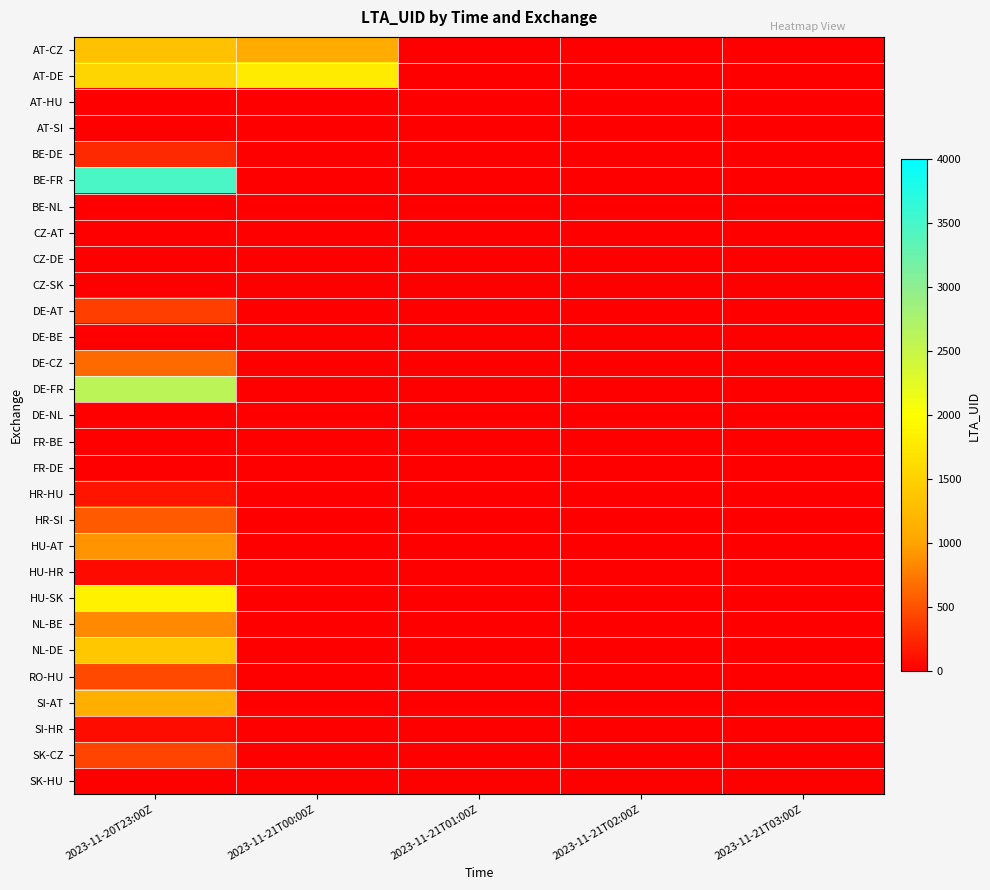

Reading left to right, list all the values displayed in this chart.

AT-CZ: 2023-11-20T23:00Z=1325	2023-11-21T00:00Z=1070	2023-11-21T01:00Z=0	2023-11-21T02:00Z=0	2023-11-21T03:00Z=0
AT-DE: 2023-11-20T23:00Z=1542	2023-11-21T00:00Z=1788	2023-11-21T01:00Z=0	2023-11-21T02:00Z=0	2023-11-21T03:00Z=0
AT-HU: 2023-11-20T23:00Z=0	2023-11-21T00:00Z=0	2023-11-21T01:00Z=0	2023-11-21T02:00Z=0	2023-11-21T03:00Z=0
AT-SI: 2023-11-20T23:00Z=0	2023-11-21T00:00Z=0	2023-11-21T01:00Z=0	2023-11-21T02:00Z=0	2023-11-21T03:00Z=0
BE-DE: 2023-11-20T23:00Z=252	2023-11-21T00:00Z=0	2023-11-21T01:00Z=0	2023-11-21T02:00Z=0	2023-11-21T03:00Z=0
BE-FR: 2023-11-20T23:00Z=3477	2023-11-21T00:00Z=0	2023-11-21T01:00Z=0	2023-11-21T02:00Z=0	2023-11-21T03:00Z=0
BE-NL: 2023-11-20T23:00Z=0	2023-11-21T00:00Z=0	2023-11-21T01:00Z=0	2023-11-21T02:00Z=0	2023-11-21T03:00Z=0
CZ-AT: 2023-11-20T23:00Z=0	2023-11-21T00:00Z=0	2023-11-21T01:00Z=0	2023-11-21T02:00Z=0	2023-11-21T03:00Z=0
CZ-DE: 2023-11-20T23:00Z=0	2023-11-21T00:00Z=0	2023-11-21T01:00Z=0	2023-11-21T02:00Z=0	2023-11-21T03:00Z=0
CZ-SK: 2023-11-20T23:00Z=0	2023-11-21T00:00Z=0	2023-11-21T01:00Z=0	2023-11-21T02:00Z=0	2023-11-21T03:00Z=0
DE-AT: 2023-11-20T23:00Z=385	2023-11-21T00:00Z=0	2023-11-21T01:00Z=0	2023-11-21T02:00Z=0	2023-11-21T03:00Z=0
DE-BE: 2023-11-20T23:00Z=0	2023-11-21T00:00Z=0	2023-11-21T01:00Z=0	2023-11-21T02:00Z=0	2023-11-21T03:00Z=0
DE-CZ: 2023-11-20T23:00Z=651	2023-11-21T00:00Z=0	2023-11-21T01:00Z=0	2023-11-21T02:00Z=0	2023-11-21T03:00Z=0
DE-FR: 2023-11-20T23:00Z=2595	2023-11-21T00:00Z=0	2023-11-21T01:00Z=0	2023-11-21T02:00Z=0	2023-11-21T03:00Z=0
DE-NL: 2023-11-20T23:00Z=0	2023-11-21T00:00Z=0	2023-11-21T01:00Z=0	2023-11-21T02:00Z=0	2023-11-21T03:00Z=0
FR-BE: 2023-11-20T23:00Z=0	2023-11-21T00:00Z=0	2023-11-21T01:00Z=0	2023-11-21T02:00Z=0	2023-11-21T03:00Z=0
FR-DE: 2023-11-20T23:00Z=0	2023-11-21T00:00Z=0	2023-11-21T01:00Z=0	2023-11-21T02:00Z=0	2023-11-21T03:00Z=0
HR-HU: 2023-11-20T23:00Z=132	2023-11-21T00:00Z=0	2023-11-21T01:00Z=0	2023-11-21T02:00Z=0	2023-11-21T03:00Z=0
HR-SI: 2023-11-20T23:00Z=559	2023-11-21T00:00Z=0	2023-11-21T01:00Z=0	2023-11-21T02:00Z=0	2023-11-21T03:00Z=0
HU-AT: 2023-11-20T23:00Z=900	2023-11-21T00:00Z=0	2023-11-21T01:00Z=0	2023-11-21T02:00Z=0	2023-11-21T03:00Z=0
HU-HR: 2023-11-20T23:00Z=67	2023-11-21T00:00Z=0	2023-11-21T01:00Z=0	2023-11-21T02:00Z=0	2023-11-21T03:00Z=0
HU-SK: 2023-11-20T23:00Z=1849	2023-11-21T00:00Z=0	2023-11-21T01:00Z=0	2023-11-21T02:00Z=0	2023-11-21T03:00Z=0
NL-BE: 2023-11-20T23:00Z=831	2023-11-21T00:00Z=0	2023-11-21T01:00Z=0	2023-11-21T02:00Z=0	2023-11-21T03:00Z=0
NL-DE: 2023-11-20T23:00Z=1380	2023-11-21T00:00Z=0	2023-11-21T01:00Z=0	2023-11-21T02:00Z=0	2023-11-21T03:00Z=0
RO-HU: 2023-11-20T23:00Z=453	2023-11-21T00:00Z=0	2023-11-21T01:00Z=0	2023-11-21T02:00Z=0	2023-11-21T03:00Z=0
SI-AT: 2023-11-20T23:00Z=1121	2023-11-21T00:00Z=0	2023-11-21T01:00Z=0	2023-11-21T02:00Z=0	2023-11-21T03:00Z=0
SI-HR: 2023-11-20T23:00Z=90	2023-11-21T00:00Z=0	2023-11-21T01:00Z=0	2023-11-21T02:00Z=0	2023-11-21T03:00Z=0
SK-CZ: 2023-11-20T23:00Z=411	2023-11-21T00:00Z=0	2023-11-21T01:00Z=0	2023-11-21T02:00Z=0	2023-11-21T03:00Z=0
SK-HU: 2023-11-20T23:00Z=0	2023-11-21T00:00Z=0	2023-11-21T01:00Z=0	2023-11-21T02:00Z=0	2023-11-21T03:00Z=0